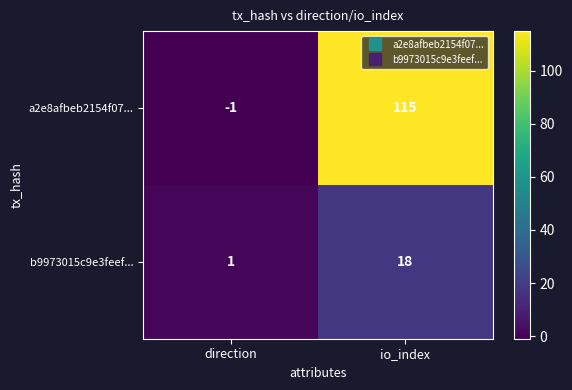

The value of b9973015c9e3feef... at io_index is 18. True or false?

True